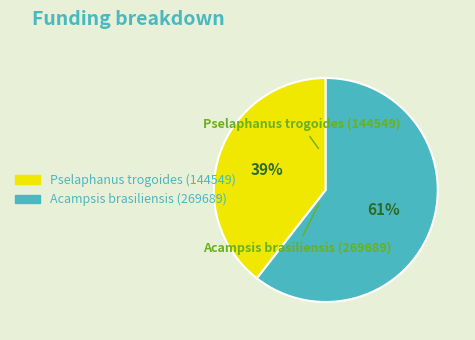

To the nearest percent, what is the average slice percentage?

50%